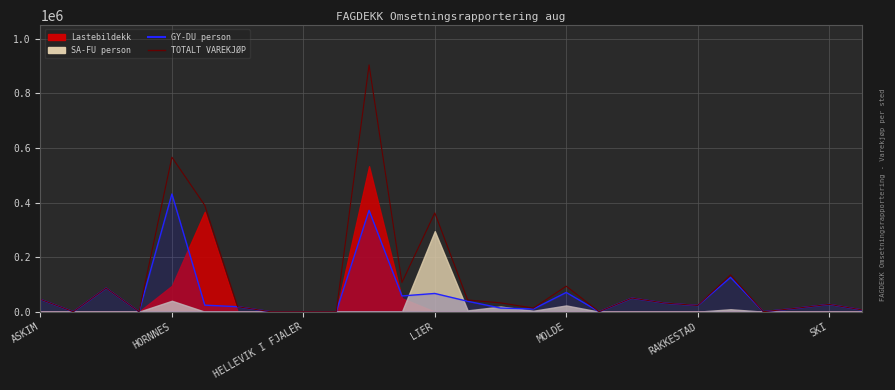

True or false: GY-DU person has a value of -289008.5 at 9.

False